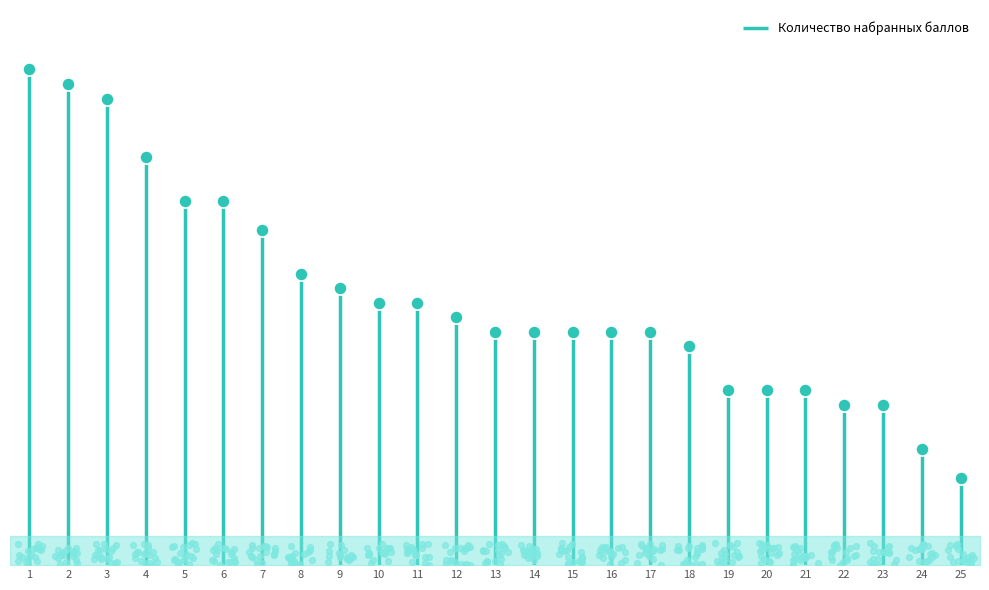

Between 20 and 8, which is larger?

8